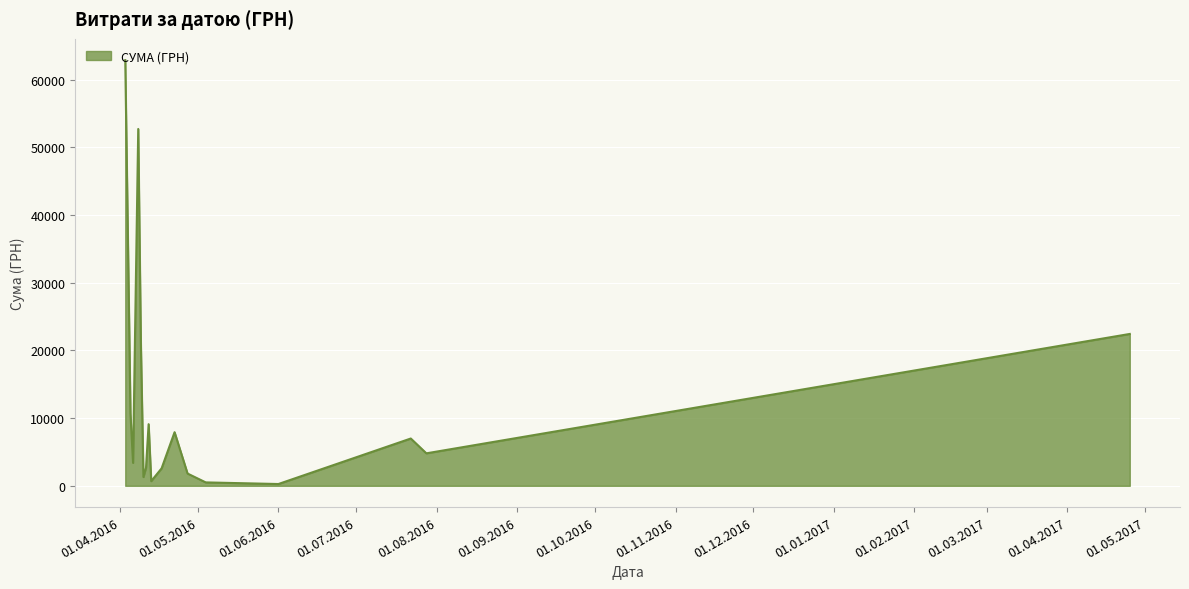

Does the chart display data point markers on the line(s)?

No